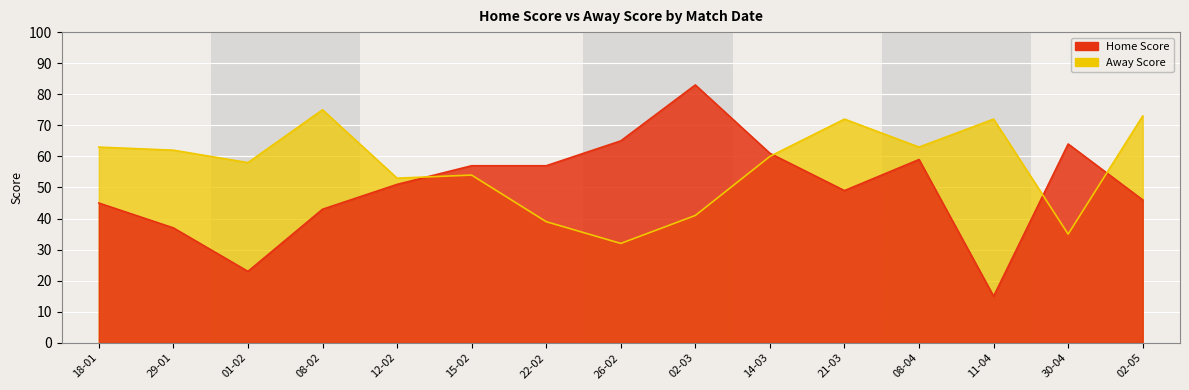

At which category does Away Score reach its first local peak?

08-02